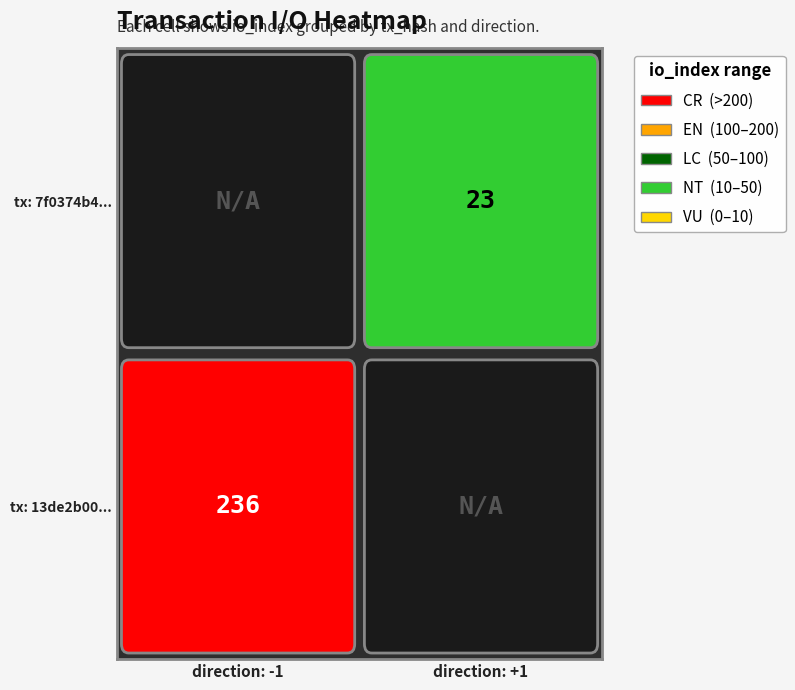

Which series has the widest spread of values?

13de2b00248f546aeedf6b45bf868872d305841